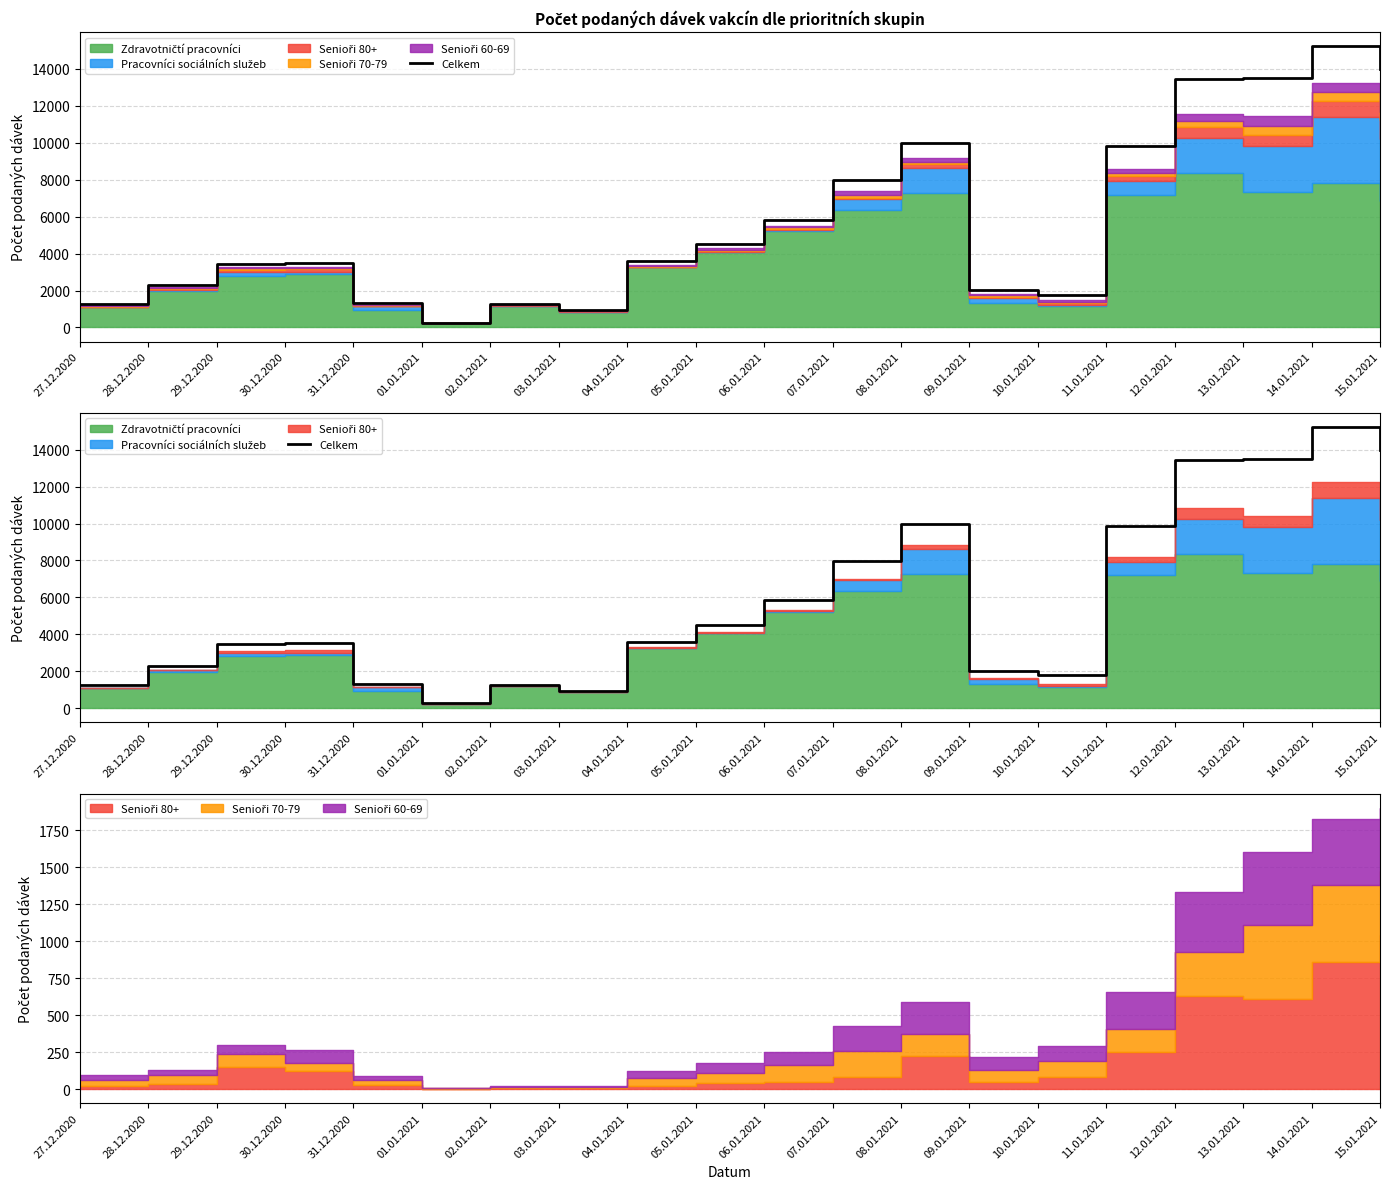

What is the maximum value shown in the chart?

15231